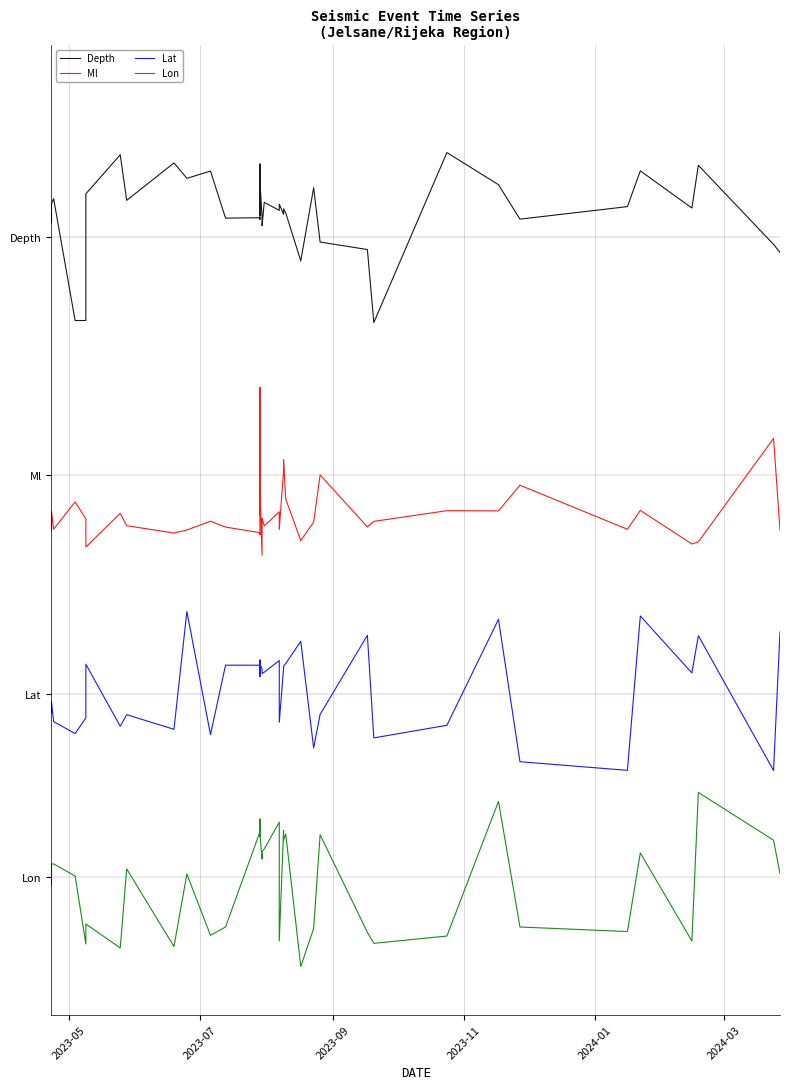

What is the value of the Depth point at the 8th from the left?

4.4